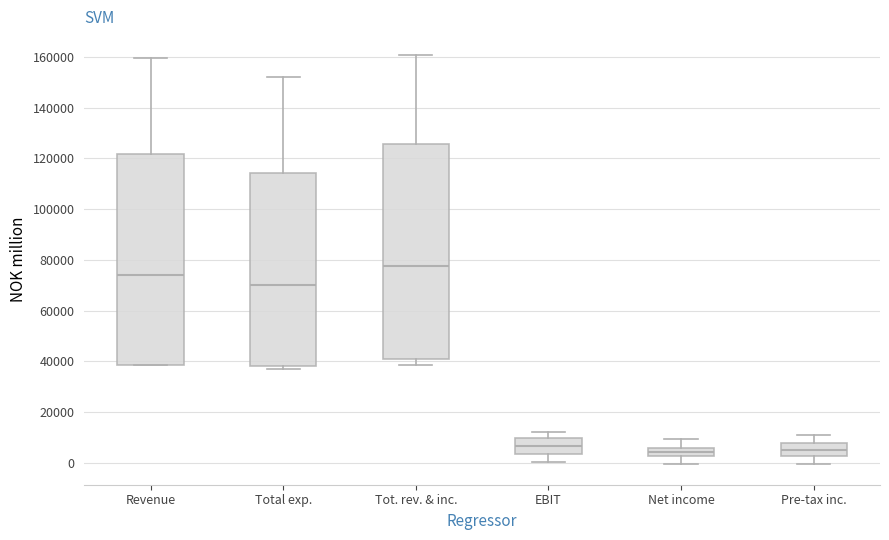

Where is the upper edge of the box for Tot. rev. & inc. on the y-axis? The values are not printed on the chart, so give them approximately, as read against the axis.

126000